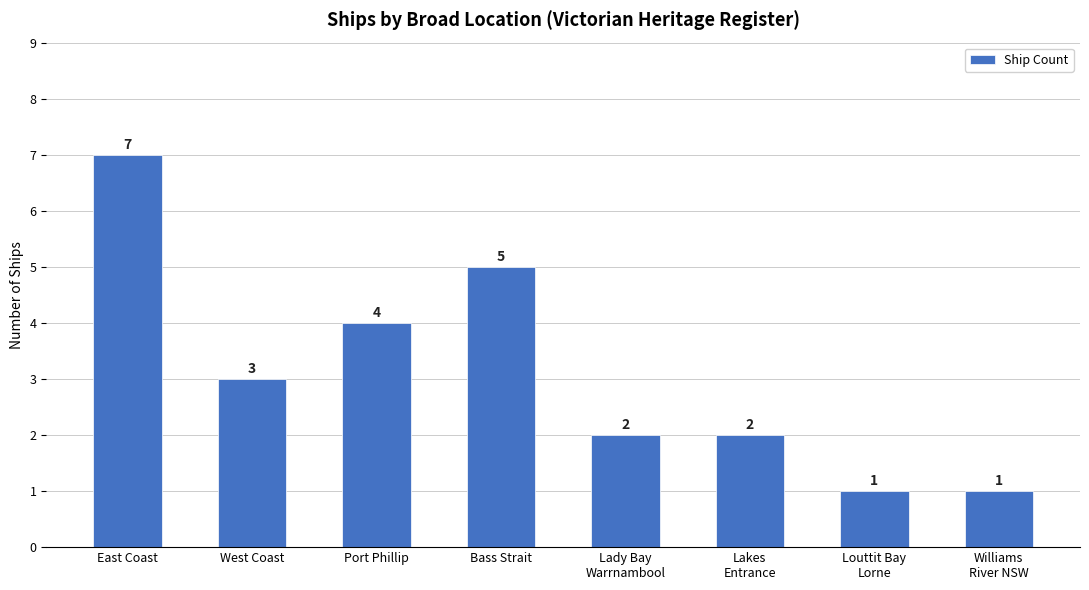

Count the number of data series in this chart.

1